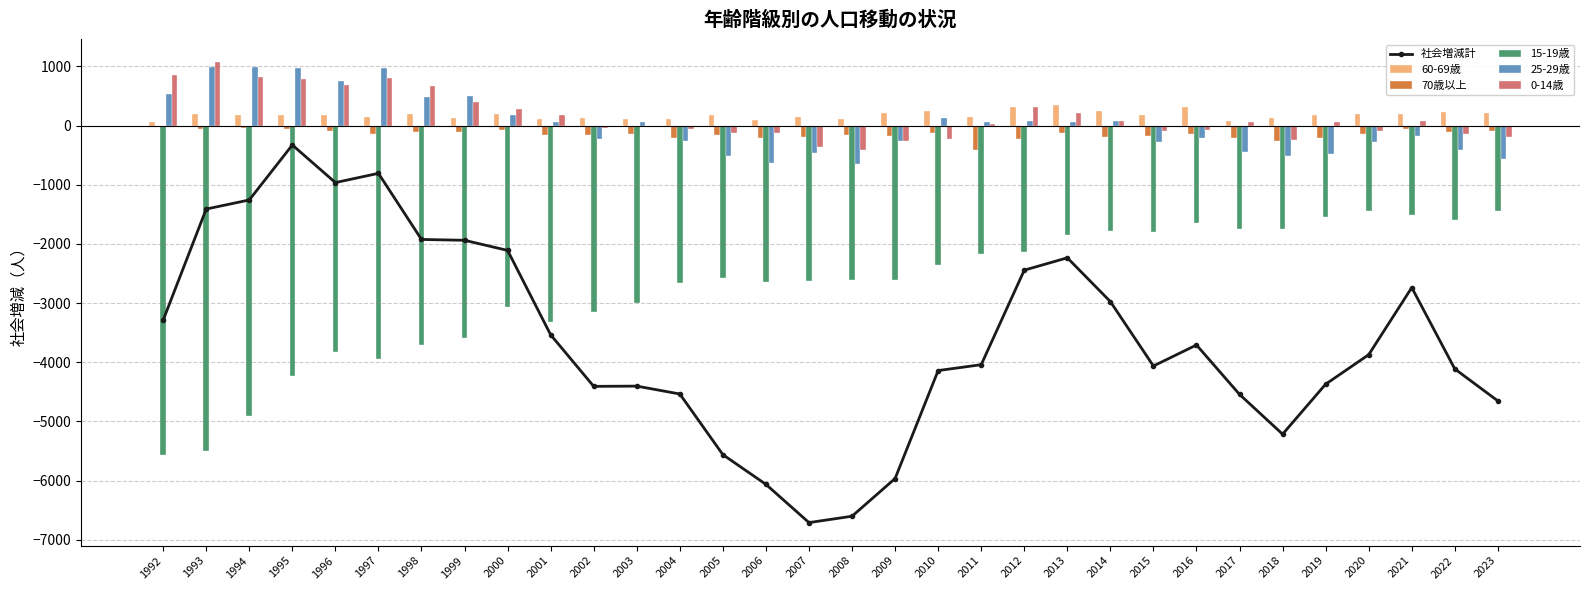

What is the sum of all 社会増減計 values?

-114922